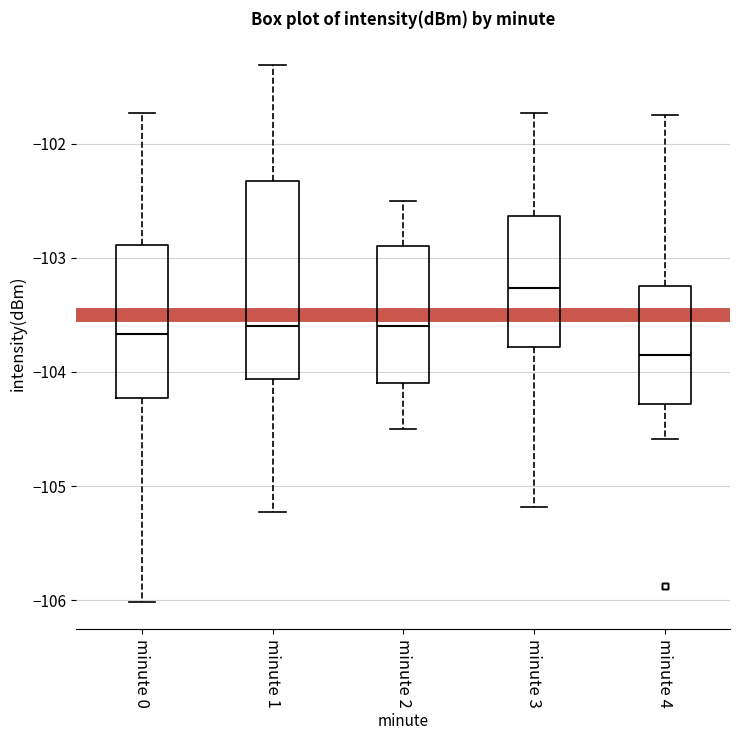

Where does the upper whisker of the box for minute 4 end on the y-axis? The values are not printed on the chart, so give them approximately, as read against the axis.

-101.7